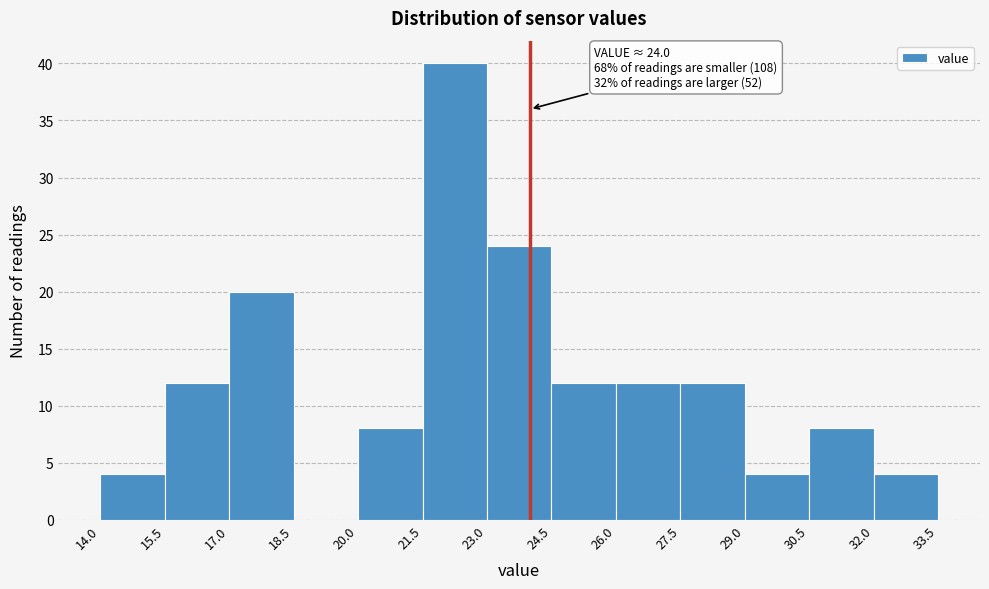

Over which range of the x-axis is the bar tallest?

21.5 to 23.0